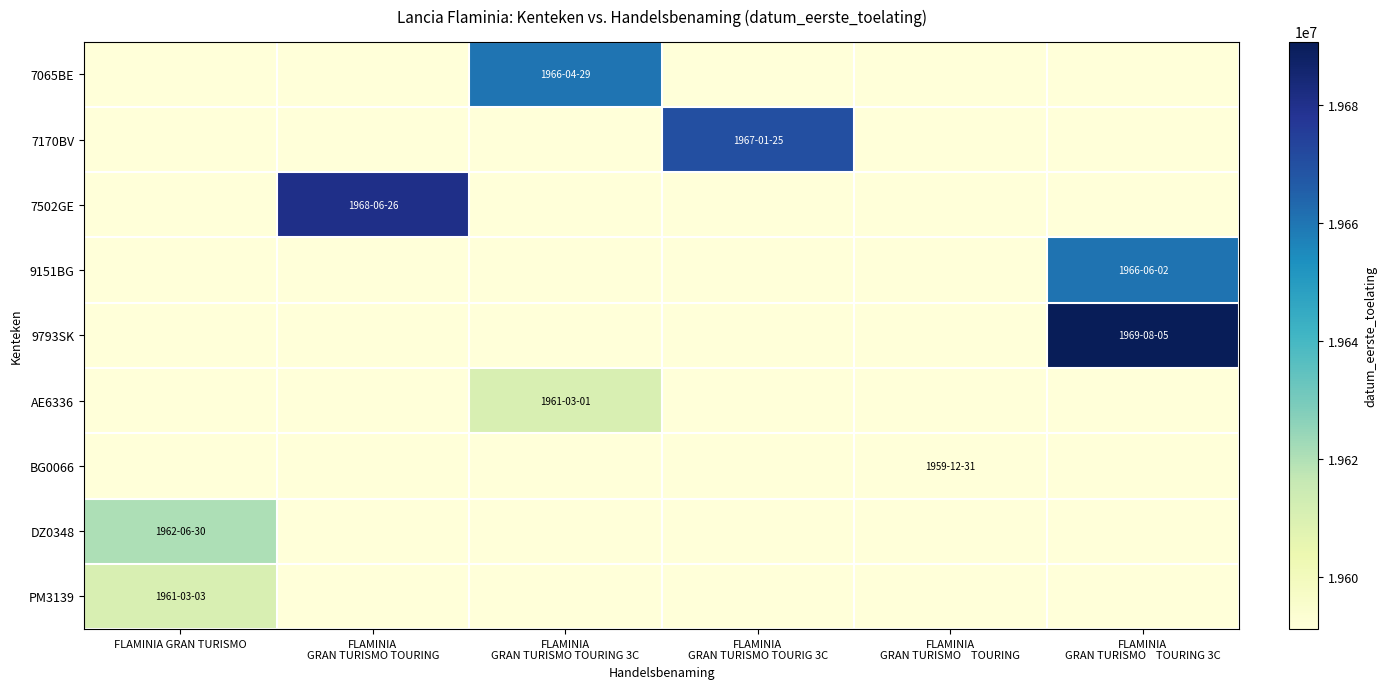

Reading right to left, list all the values displayed in this chart.

7065BE: FLAMINIA
GRAN TURISMO    TOURING 3C=19591231	FLAMINIA
GRAN TURISMO    TOURING=19591231	FLAMINIA
GRAN TURISMO TOURIG 3C=19591231	FLAMINIA
GRAN TURISMO TOURING 3C=19660429	FLAMINIA
GRAN TURISMO TOURING=19591231	FLAMINIA GRAN TURISMO=19591231
7170BV: FLAMINIA
GRAN TURISMO    TOURING 3C=19591231	FLAMINIA
GRAN TURISMO    TOURING=19591231	FLAMINIA
GRAN TURISMO TOURIG 3C=19670125	FLAMINIA
GRAN TURISMO TOURING 3C=19591231	FLAMINIA
GRAN TURISMO TOURING=19591231	FLAMINIA GRAN TURISMO=19591231
7502GE: FLAMINIA
GRAN TURISMO    TOURING 3C=19591231	FLAMINIA
GRAN TURISMO    TOURING=19591231	FLAMINIA
GRAN TURISMO TOURIG 3C=19591231	FLAMINIA
GRAN TURISMO TOURING 3C=19591231	FLAMINIA
GRAN TURISMO TOURING=19680626	FLAMINIA GRAN TURISMO=19591231
9151BG: FLAMINIA
GRAN TURISMO    TOURING 3C=19660602	FLAMINIA
GRAN TURISMO    TOURING=19591231	FLAMINIA
GRAN TURISMO TOURIG 3C=19591231	FLAMINIA
GRAN TURISMO TOURING 3C=19591231	FLAMINIA
GRAN TURISMO TOURING=19591231	FLAMINIA GRAN TURISMO=19591231
9793SK: FLAMINIA
GRAN TURISMO    TOURING 3C=19690805	FLAMINIA
GRAN TURISMO    TOURING=19591231	FLAMINIA
GRAN TURISMO TOURIG 3C=19591231	FLAMINIA
GRAN TURISMO TOURING 3C=19591231	FLAMINIA
GRAN TURISMO TOURING=19591231	FLAMINIA GRAN TURISMO=19591231
AE6336: FLAMINIA
GRAN TURISMO    TOURING 3C=19591231	FLAMINIA
GRAN TURISMO    TOURING=19591231	FLAMINIA
GRAN TURISMO TOURIG 3C=19591231	FLAMINIA
GRAN TURISMO TOURING 3C=19610301	FLAMINIA
GRAN TURISMO TOURING=19591231	FLAMINIA GRAN TURISMO=19591231
BG0066: FLAMINIA
GRAN TURISMO    TOURING 3C=19591231	FLAMINIA
GRAN TURISMO    TOURING=19591231	FLAMINIA
GRAN TURISMO TOURIG 3C=19591231	FLAMINIA
GRAN TURISMO TOURING 3C=19591231	FLAMINIA
GRAN TURISMO TOURING=19591231	FLAMINIA GRAN TURISMO=19591231
DZ0348: FLAMINIA
GRAN TURISMO    TOURING 3C=19591231	FLAMINIA
GRAN TURISMO    TOURING=19591231	FLAMINIA
GRAN TURISMO TOURIG 3C=19591231	FLAMINIA
GRAN TURISMO TOURING 3C=19591231	FLAMINIA
GRAN TURISMO TOURING=19591231	FLAMINIA GRAN TURISMO=19620630
PM3139: FLAMINIA
GRAN TURISMO    TOURING 3C=19591231	FLAMINIA
GRAN TURISMO    TOURING=19591231	FLAMINIA
GRAN TURISMO TOURIG 3C=19591231	FLAMINIA
GRAN TURISMO TOURING 3C=19591231	FLAMINIA
GRAN TURISMO TOURING=19591231	FLAMINIA GRAN TURISMO=19610303